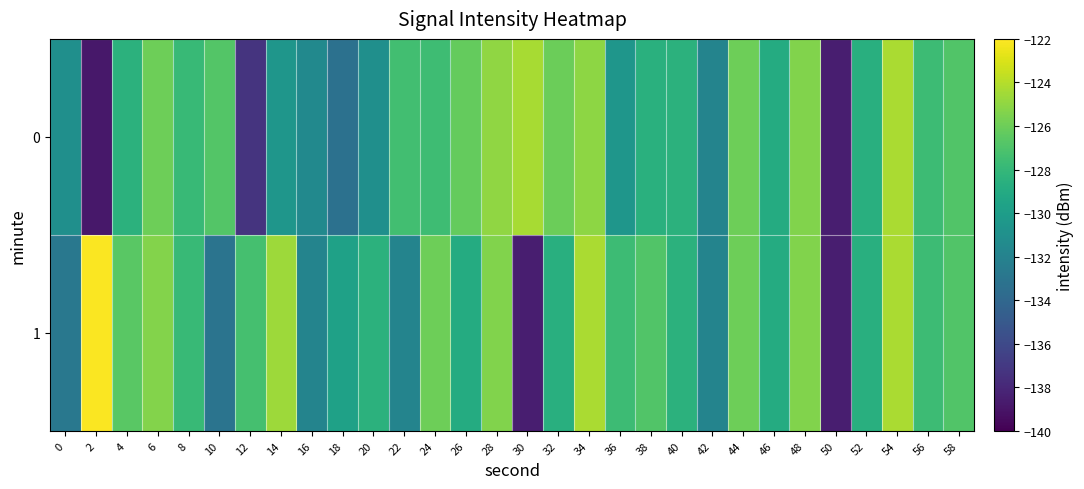

Rank the series at 30 from lowest to highest value.

1, 0